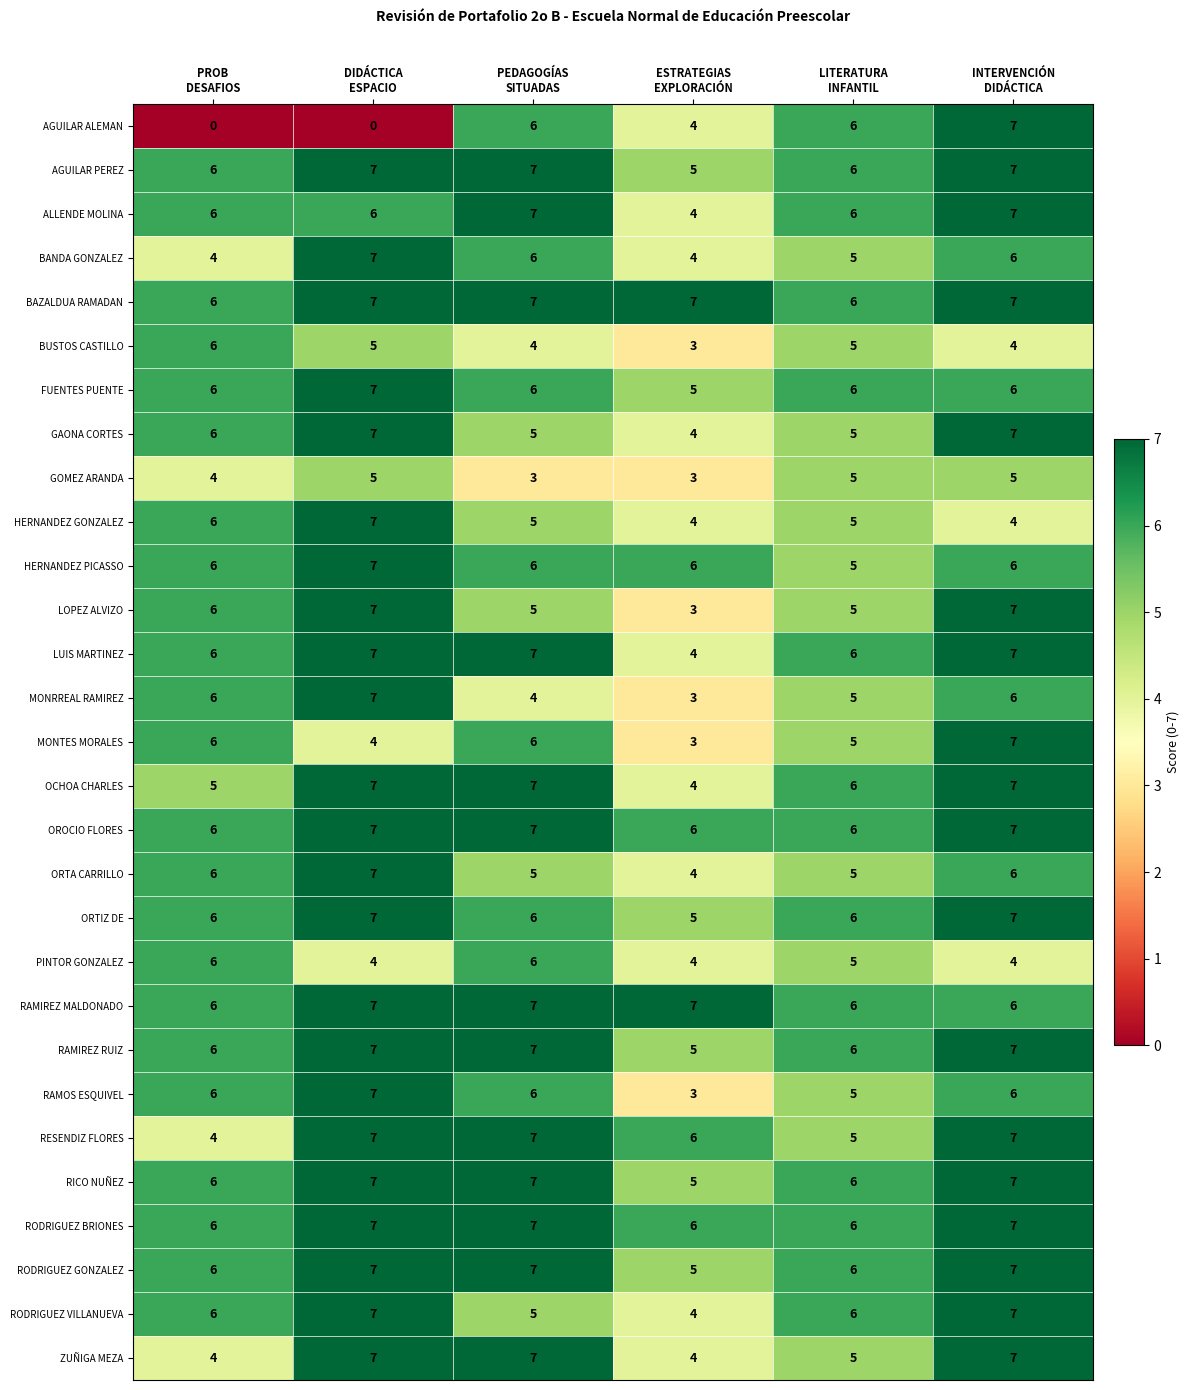

What is the average value of the FUENTES PUENTE series?

6